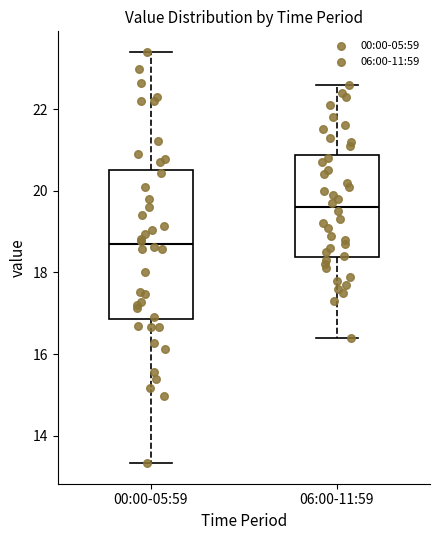

Which box is the tallest, from its lower edge to its upper edge?

00:00-05:59